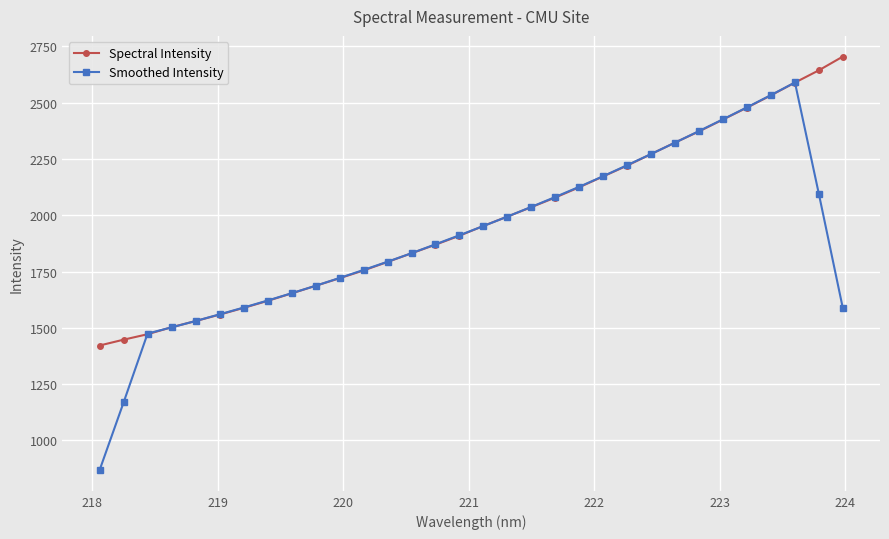

What is the minimum value for Smoothed Intensity?

868.3